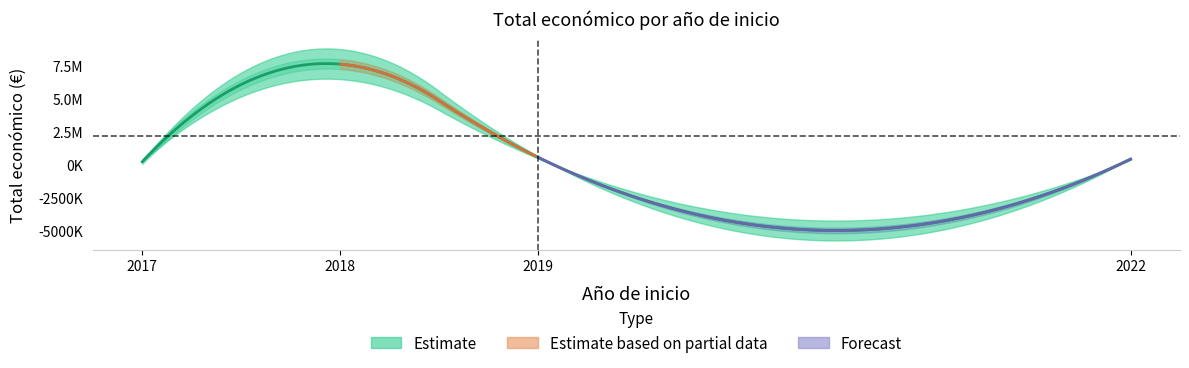

How many lines are shown in the chart?

1